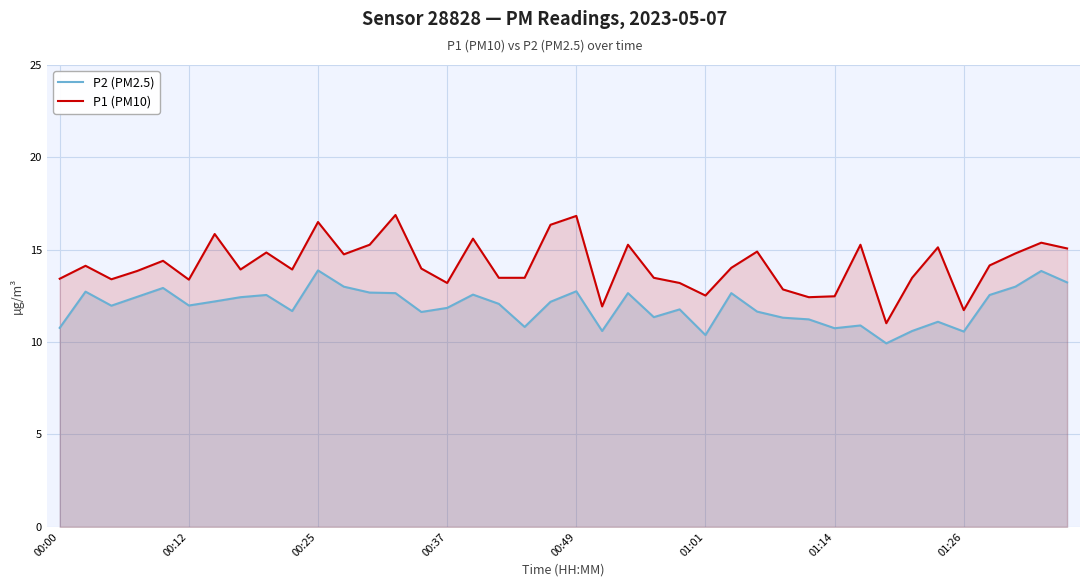

True or false: P2 (PM2.5) and P1 (PM10) cross at least once.

False